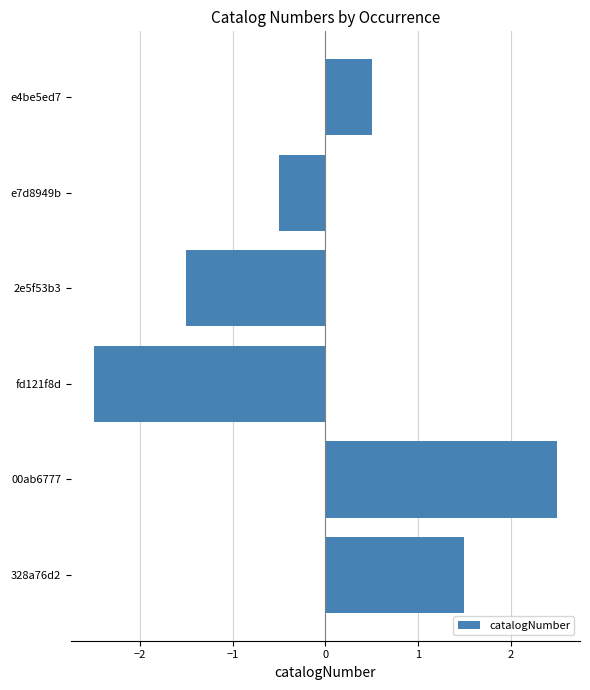

List the labels in order of value, largest first.

00ab6777, 328a76d2, e4be5ed7, e7d8949b, 2e5f53b3, fd121f8d